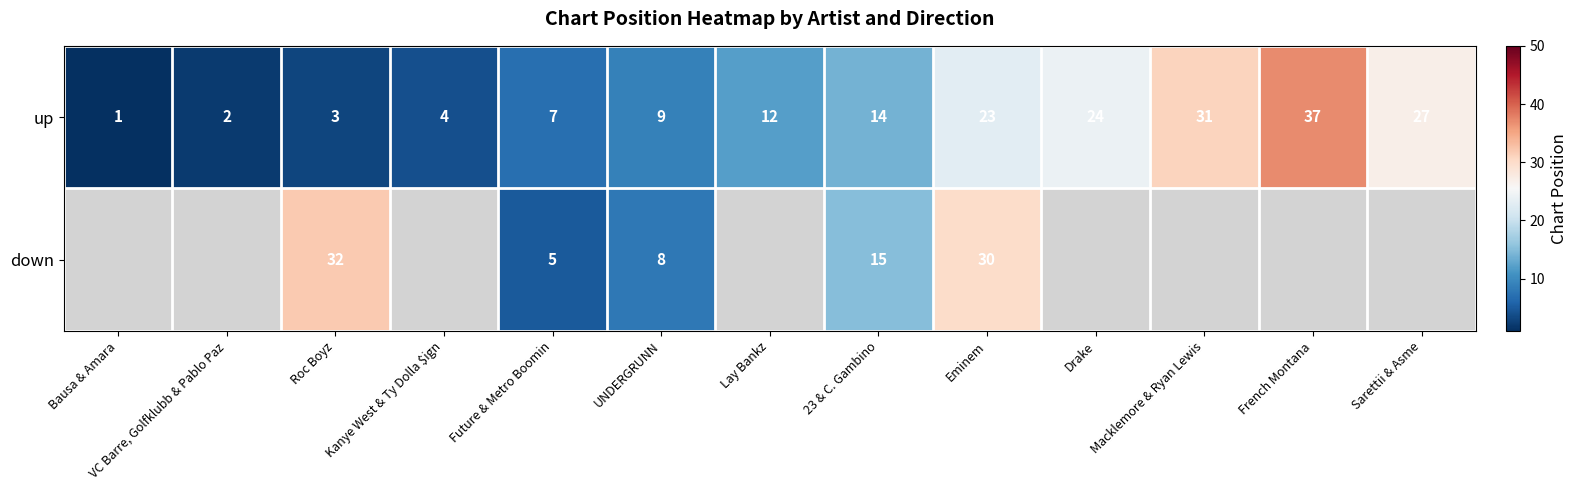

Is it true that up equals 0.3 at Bausa & Amara?

False